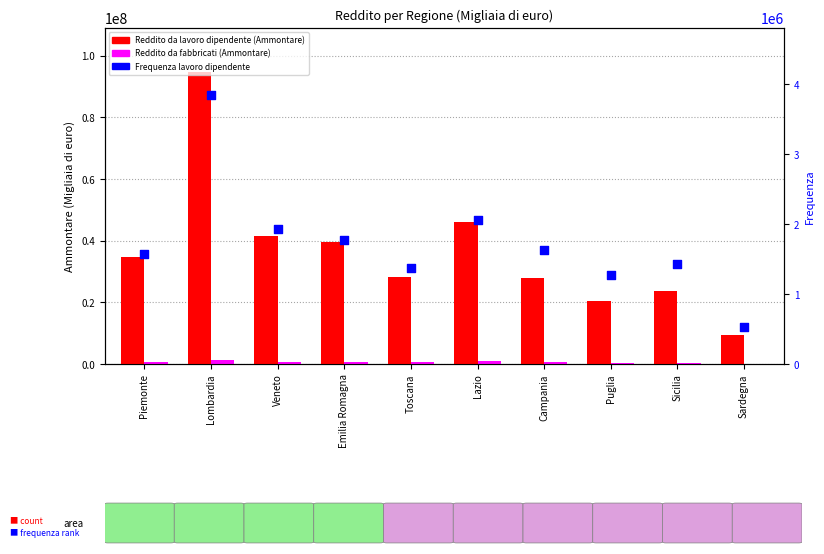

At how many categories does at least one series exceed 63776070?

1